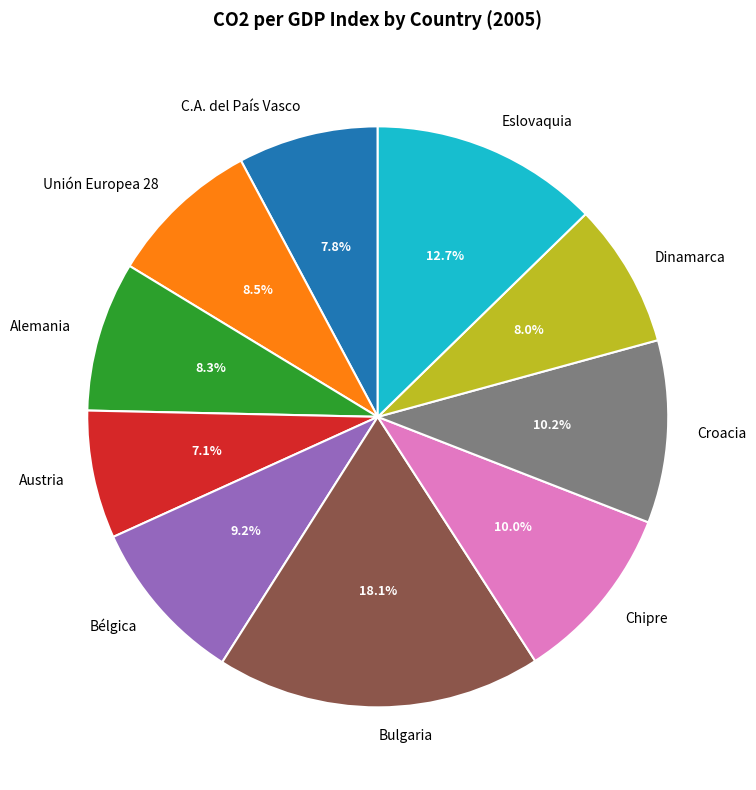

What is the ratio of the value at Unión Europea 28 to the value at Dinamarca?

1.1